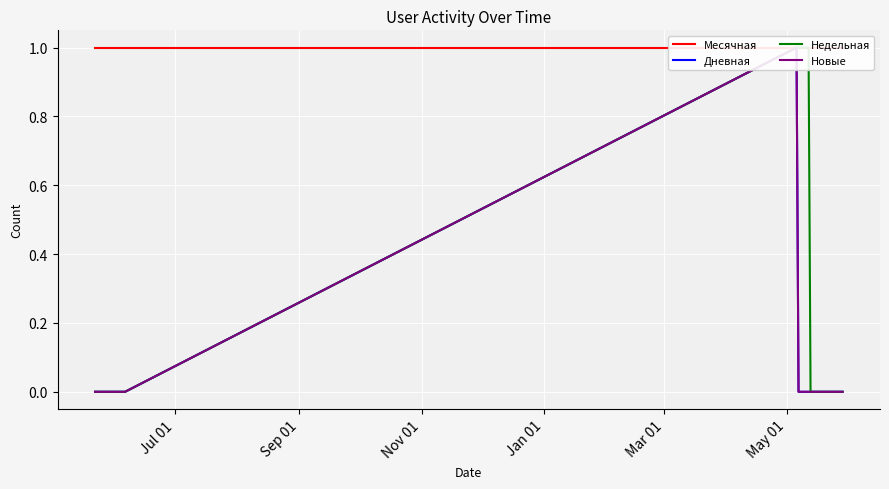

How many values in the Недельная series exceed 0?

7